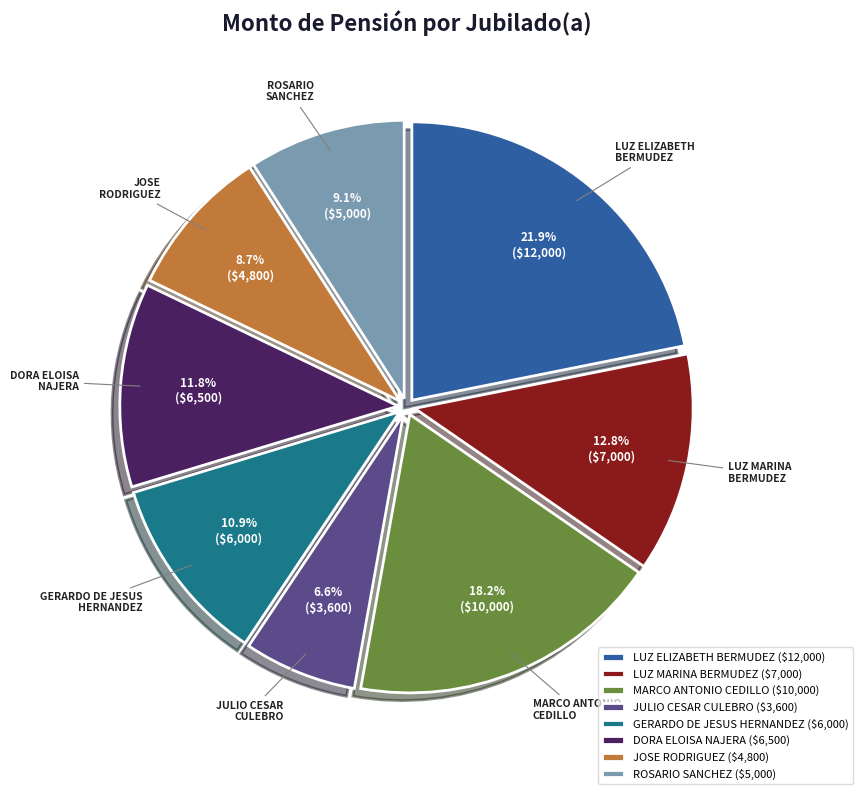

What is the ratio of the value at LUZ MARINA BERMUDEZ to the value at ROSARIO SANCHEZ?

1.4